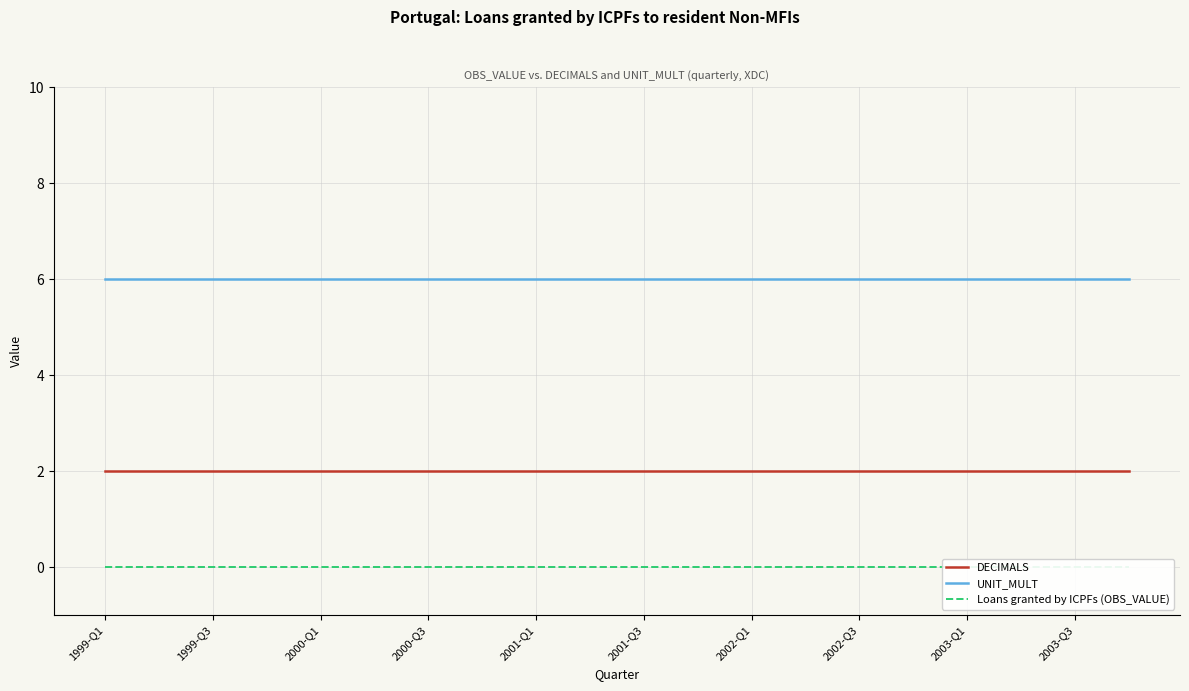

Reading right to left, list all the values displayed in this chart.

DECIMALS: 2	2	2	2	2	2	2	2	2	2	2	2	2	2	2	2	2	2	2	2
UNIT_MULT: 6	6	6	6	6	6	6	6	6	6	6	6	6	6	6	6	6	6	6	6
Loans granted by ICPFs (OBS_VALUE): 0	0	0	0	0	0	0	0	0	0	0	0	0	0	0	0	0	0	0	0